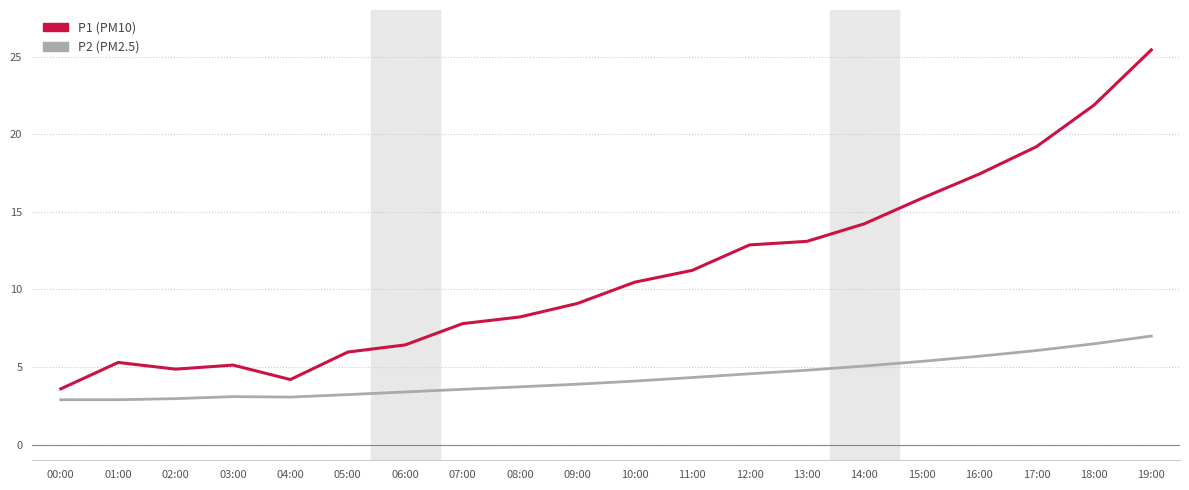

How many categories are shown in the chart?

20